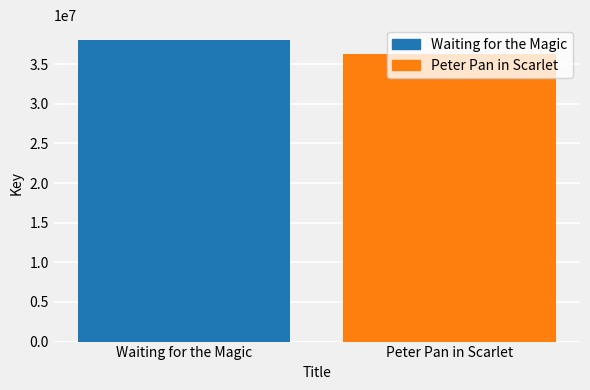

True or false: the data shows 54175961 at Waiting for the Magic.

False